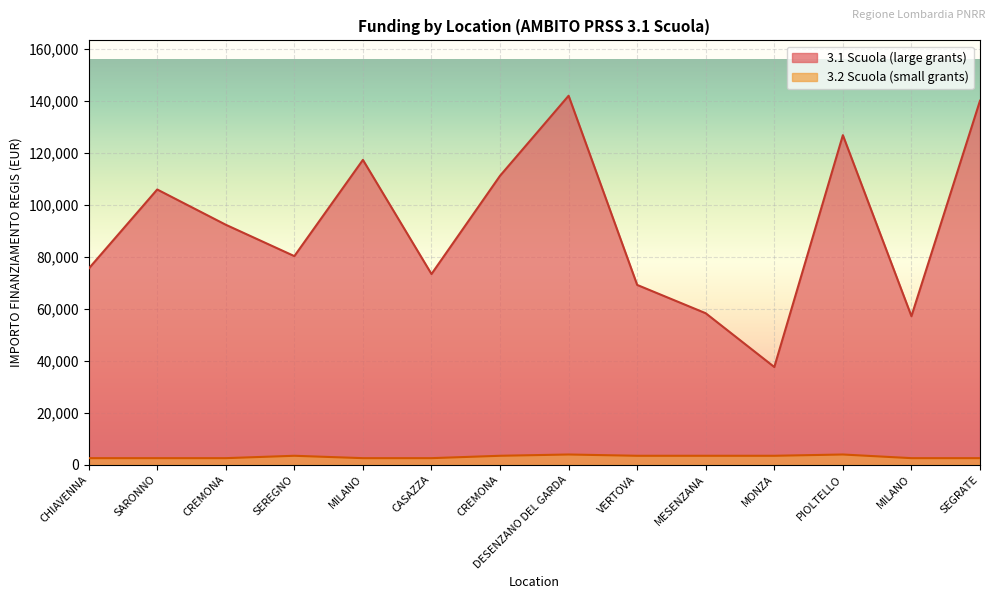

At which label is 3.2 Scuola closest to 3200?

SEREGNO